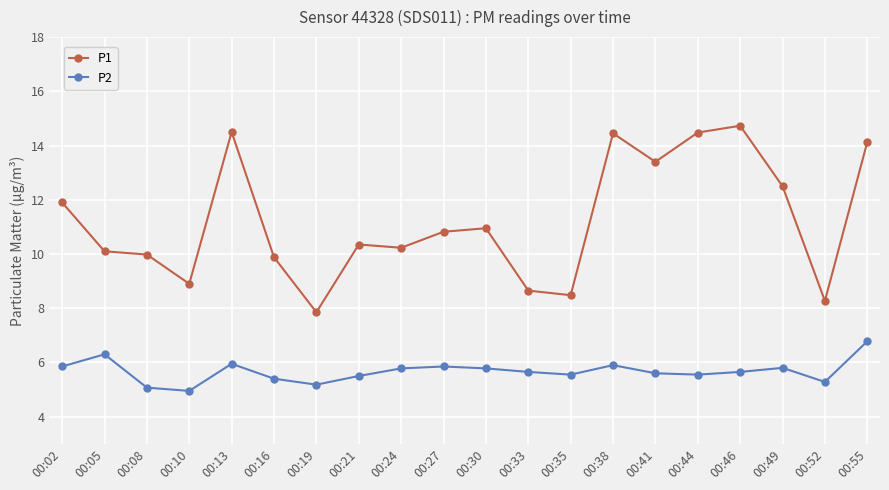

The value of P1 at 00:44 is 14.5. True or false?

True